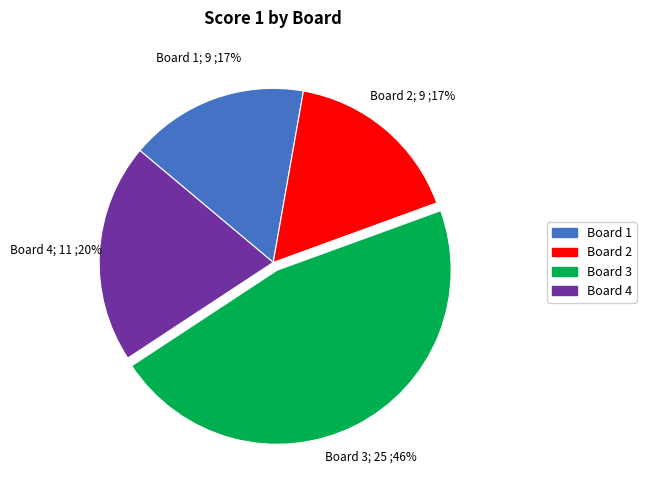

How many segments does this pie chart have?

4